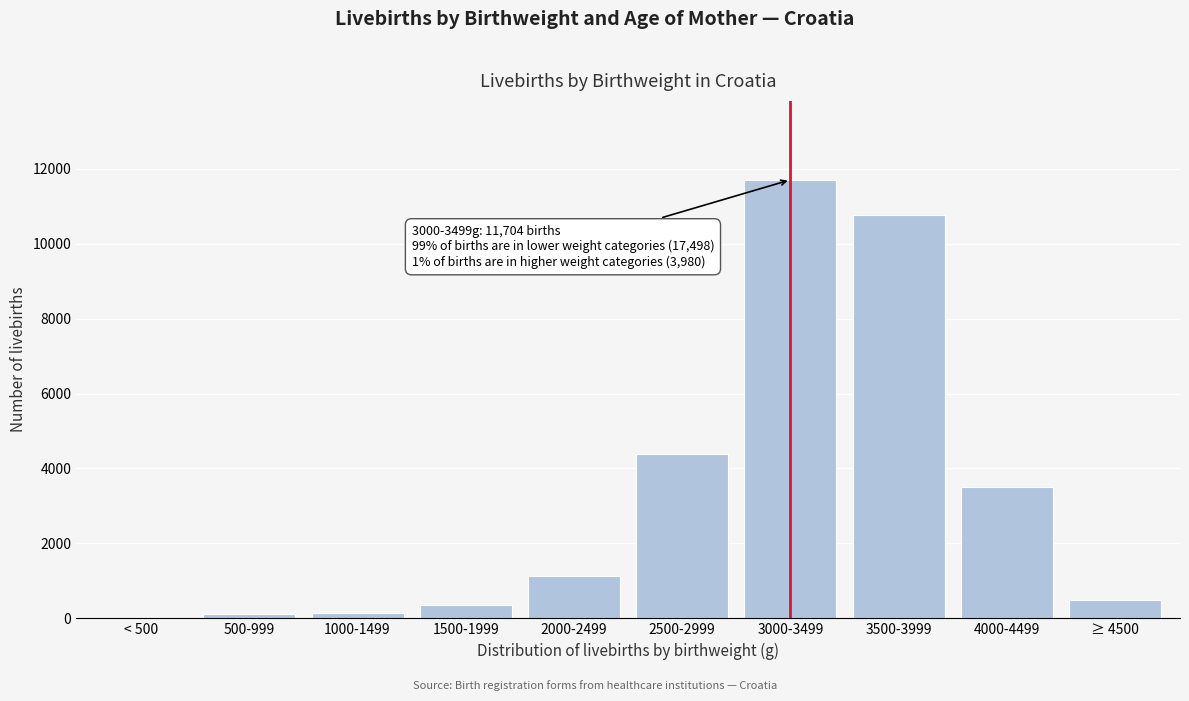

What is the sum of all values?

32575